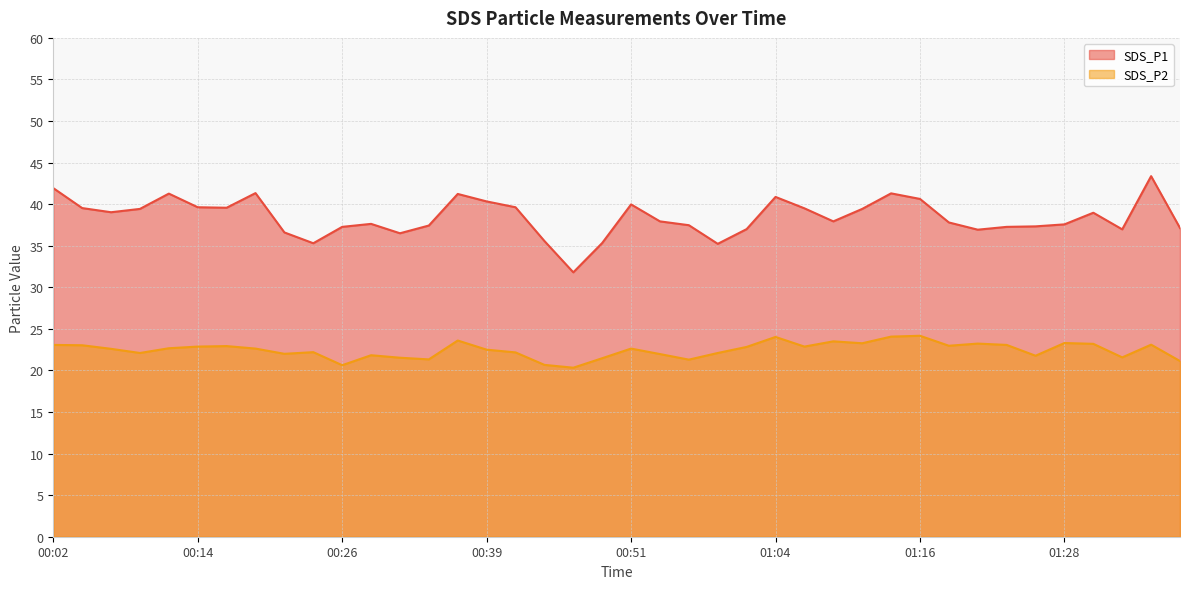

True or false: SDS_P2 and SDS_P1 intersect in this chart.

False